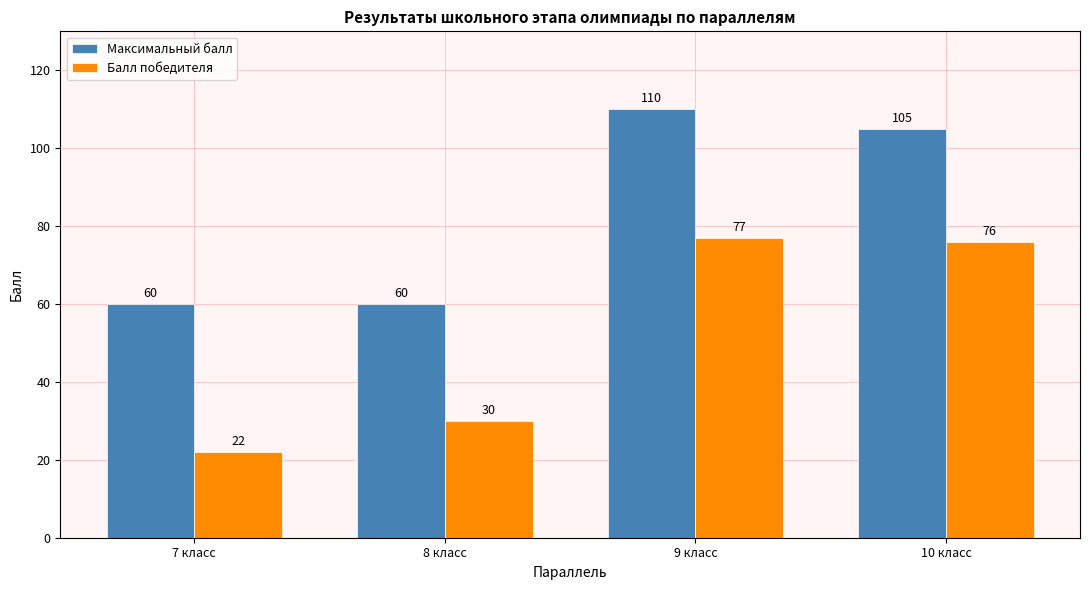

Where does the Балл победителя series first go above 76?

9 класс